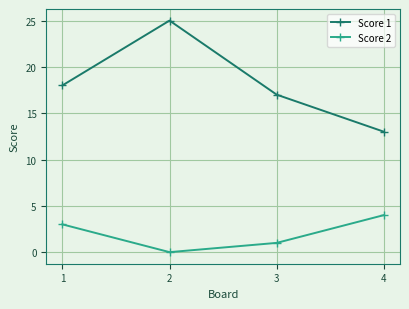

Reading left to right, transcribe all the data shown in this chart.

Score 1: 18	25	17	13
Score 2: 3	0	1	4